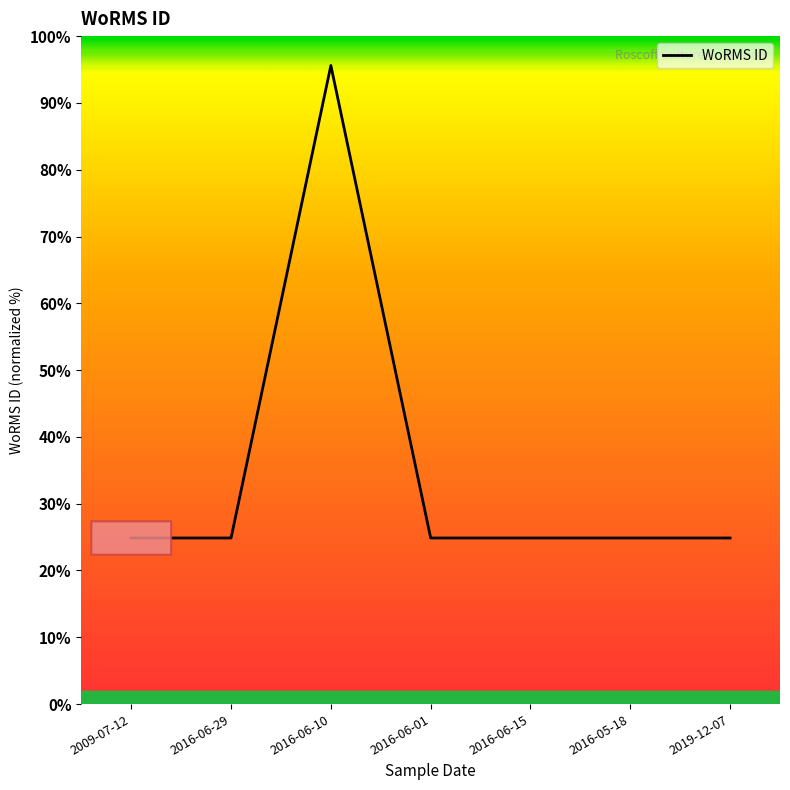

Does the chart display data point markers on the line(s)?

No